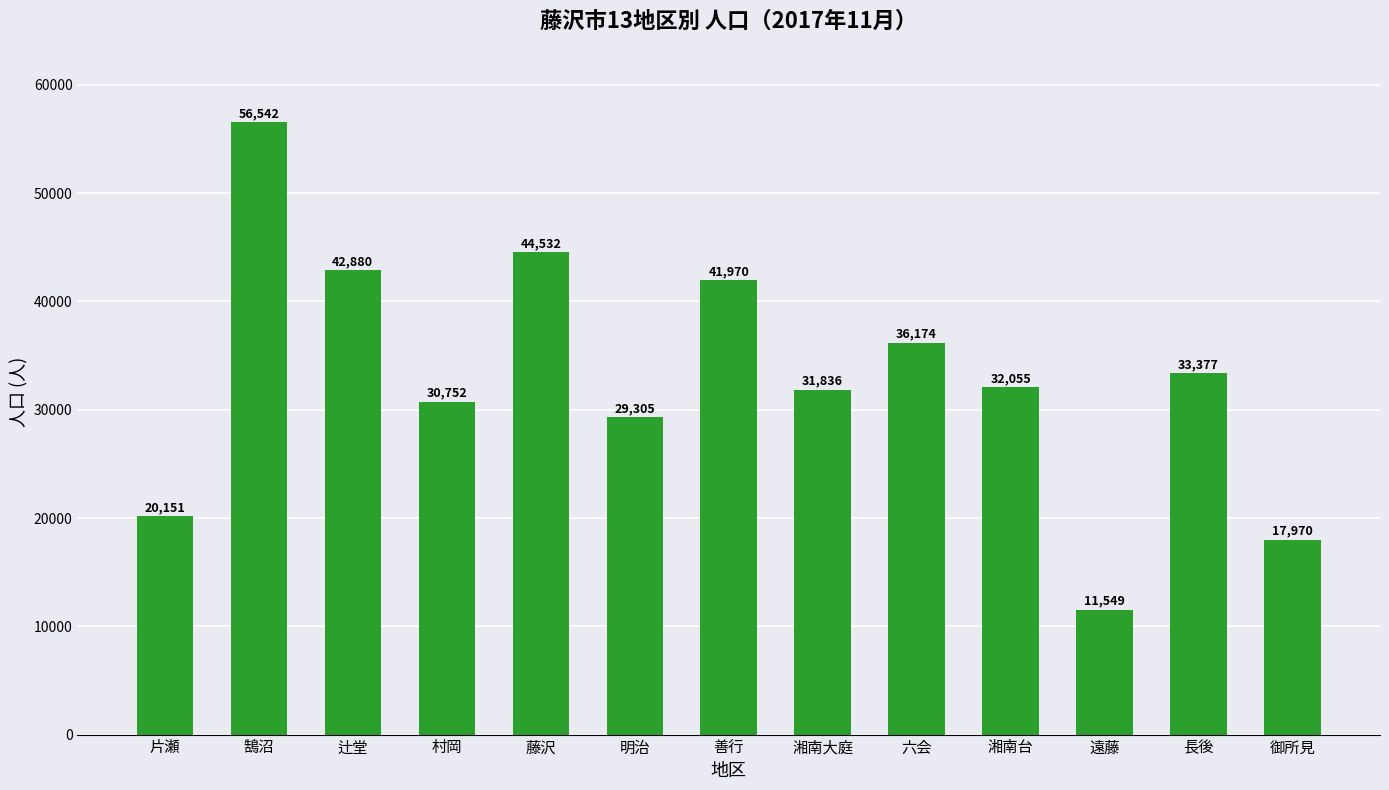

What is the value of the 11th bar from the left?

11549